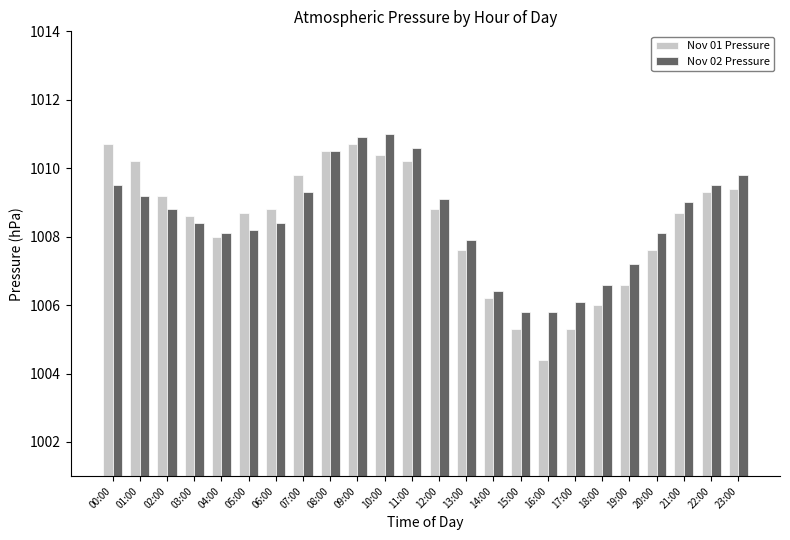

What is the smallest value displayed?

1004.4